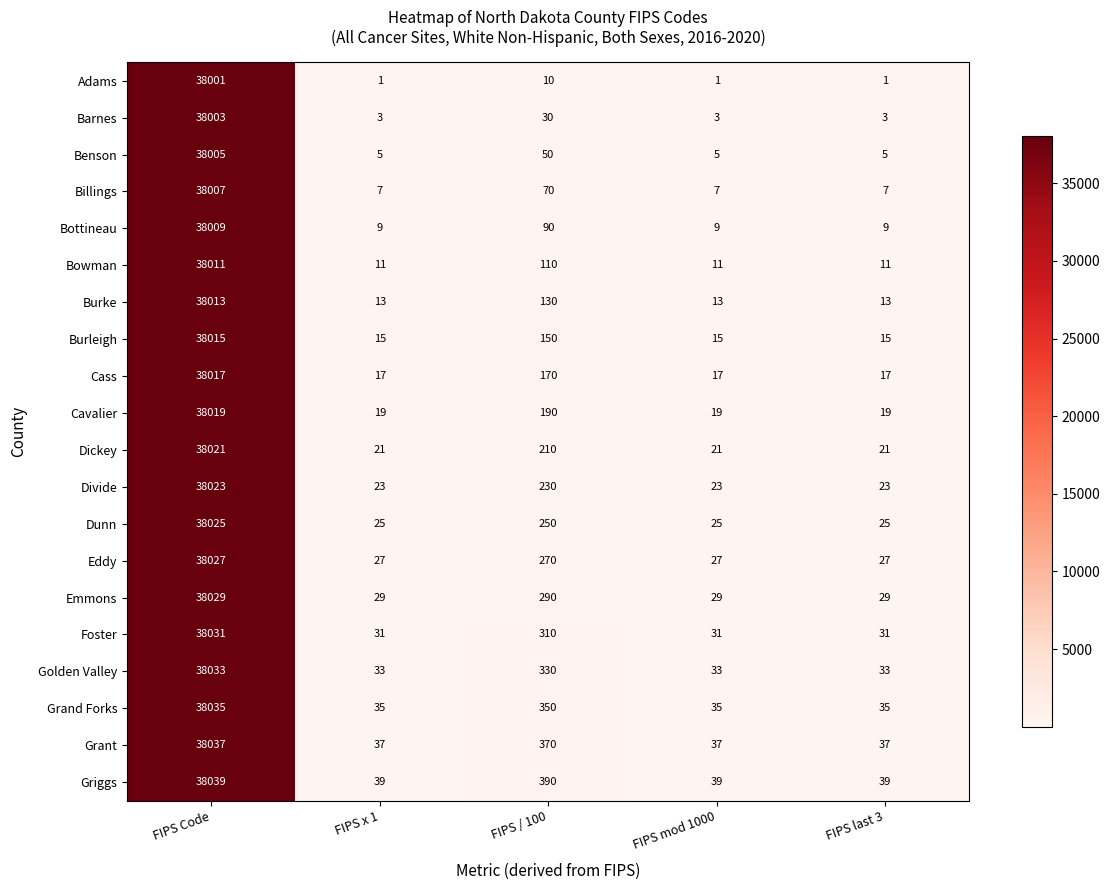

Between FIPS / 100 and FIPS mod 1000, which series saw the biggest shift?

Griggs